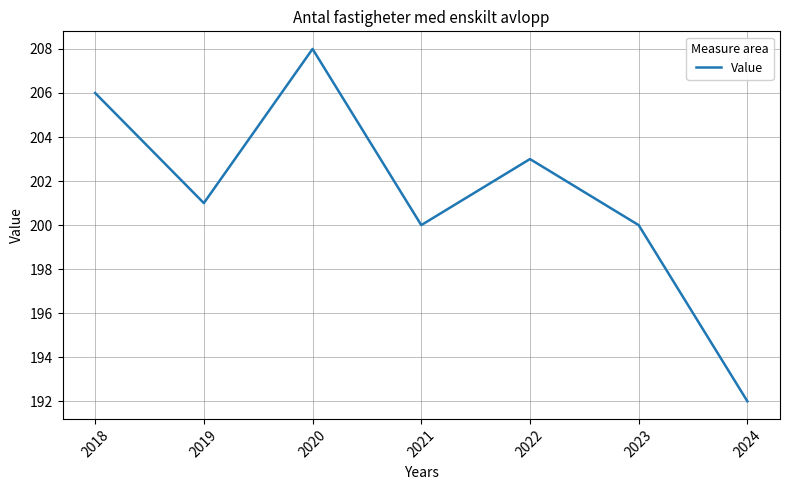

Reading left to right, list all the values displayed in this chart.

206	201	208	200	203	200	192